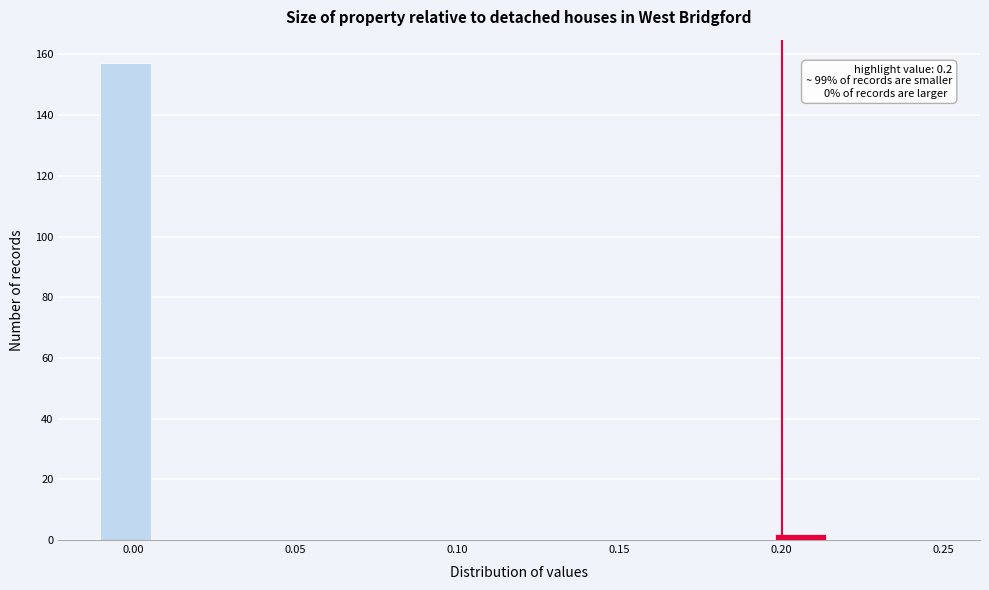

Around what value on the x-axis is the tallest bar? Give the approximate position of its centre, as read against the axis.

0.000